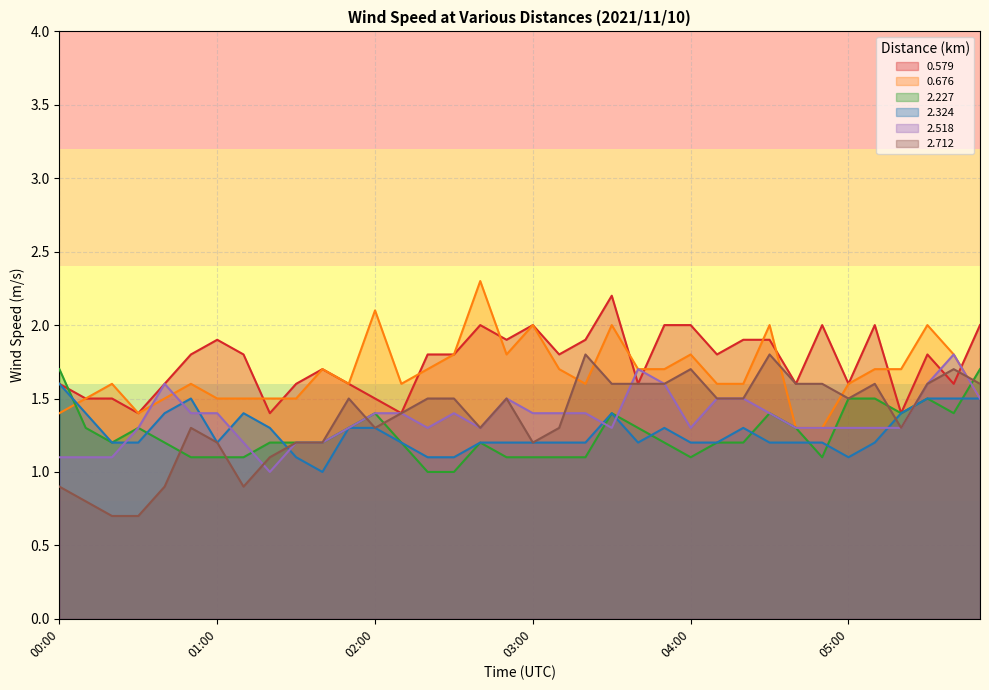

At which category is the sum across all series the highest?

05:30